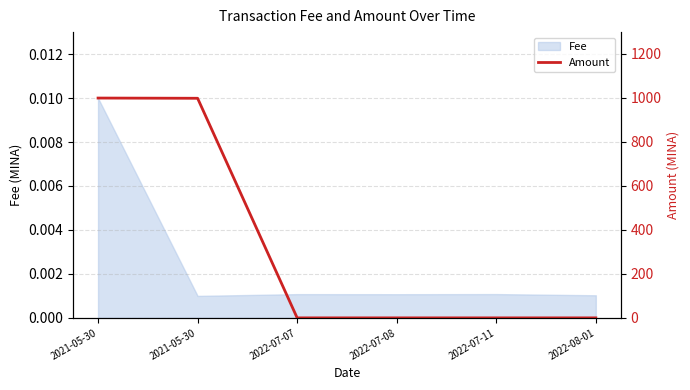

Does the chart have visible grid lines?

Yes